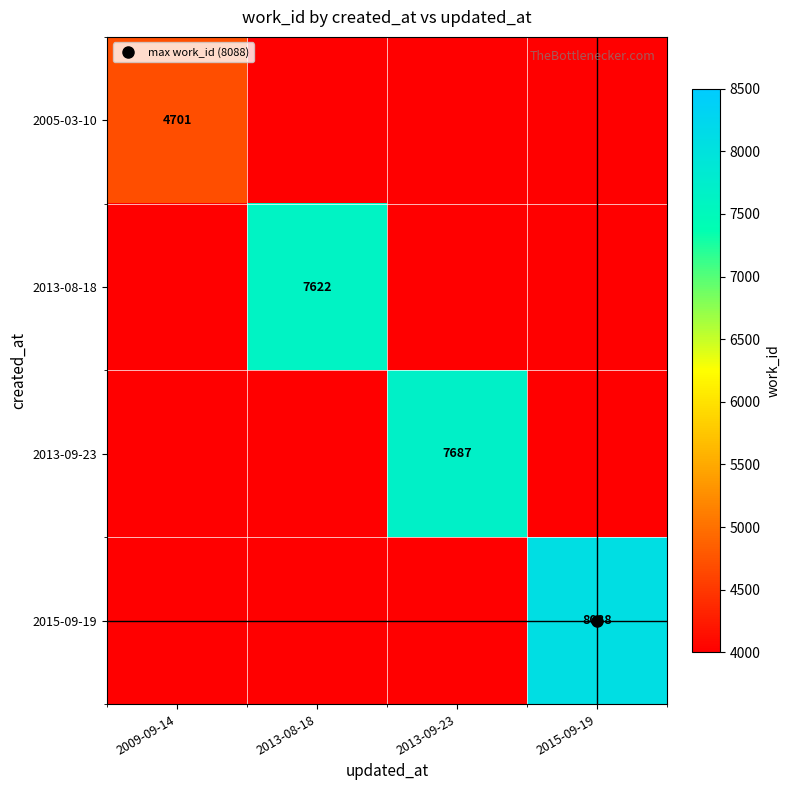

The value of 2013-08-18 at 2015-09-19 is 0. True or false?

True